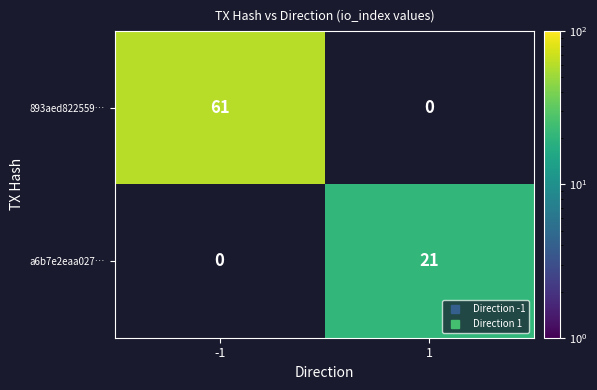

Is it true that a6b7e2eaa027… equals 21.0 at 1?

True